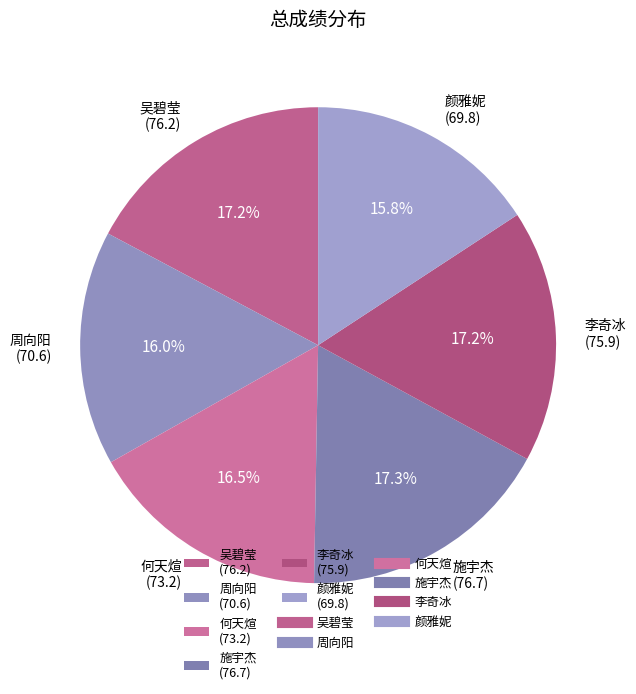

Which has a higher value, 颜雅妮 (69.8) or 李奇冰 (75.9)?

李奇冰 (75.9)